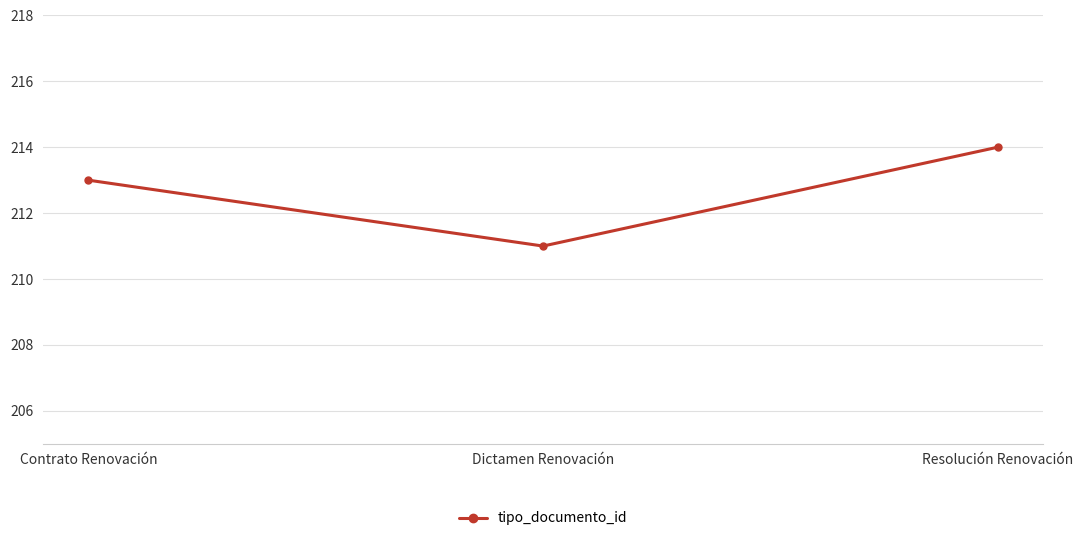

What is the value of the 1st point from the left?

213